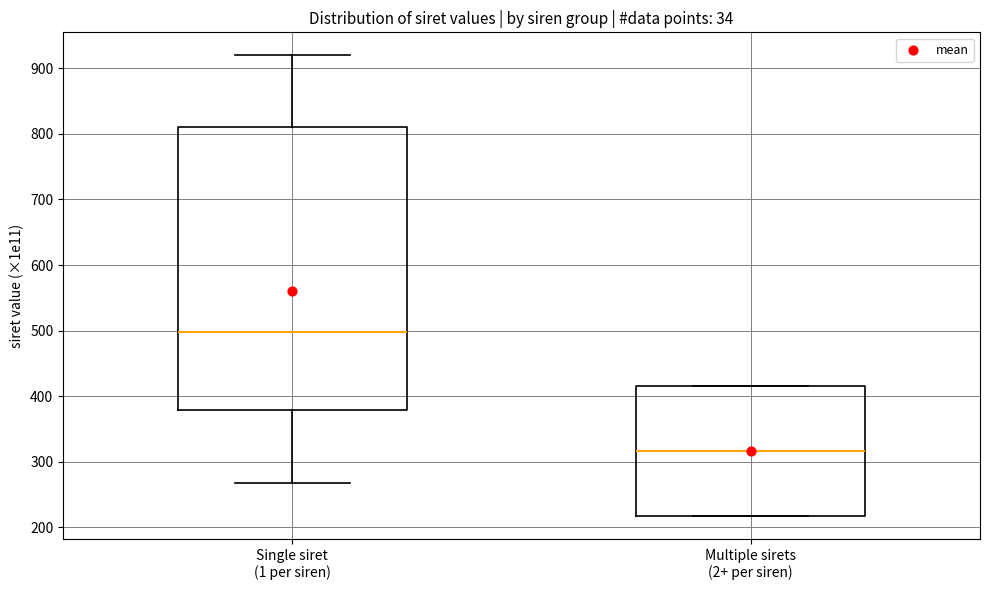

Where is the lower edge of the box for Single siret (1 per siren) on the y-axis? The values are not printed on the chart, so give them approximately, as read against the axis.

380